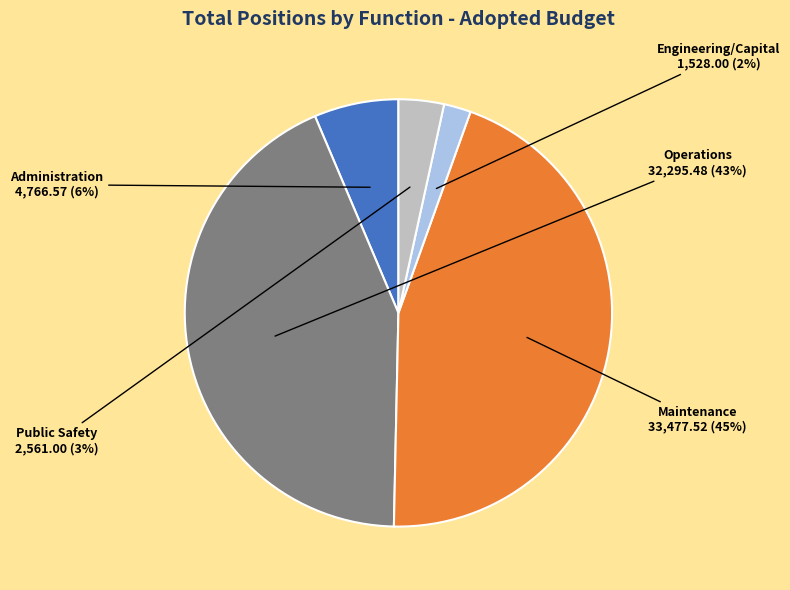

Does any single category account for the majority?

No